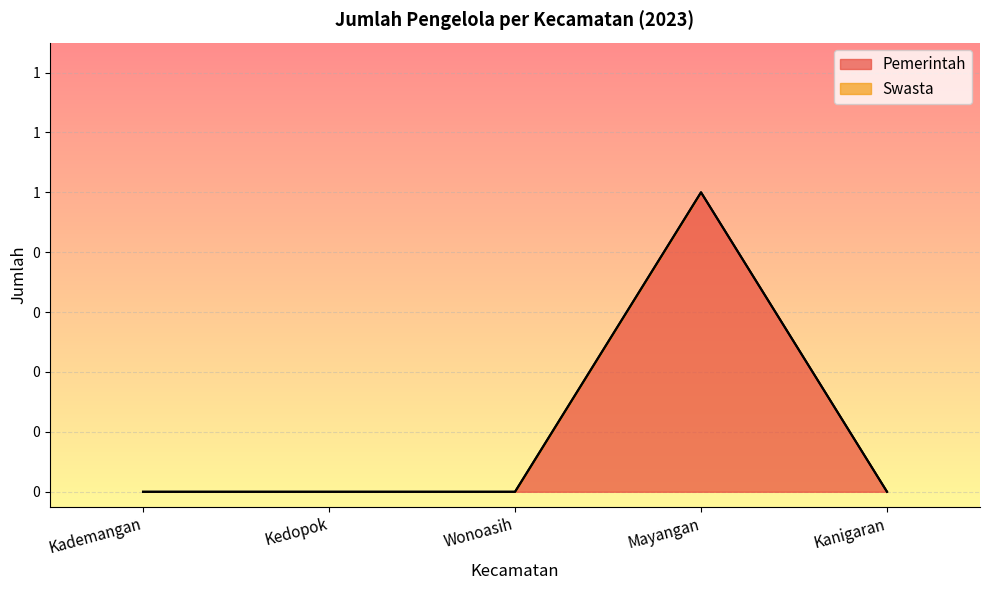

List the labels in order of value, smallest first.

Kademangan, Kedopok, Wonoasih, Kanigaran, Mayangan